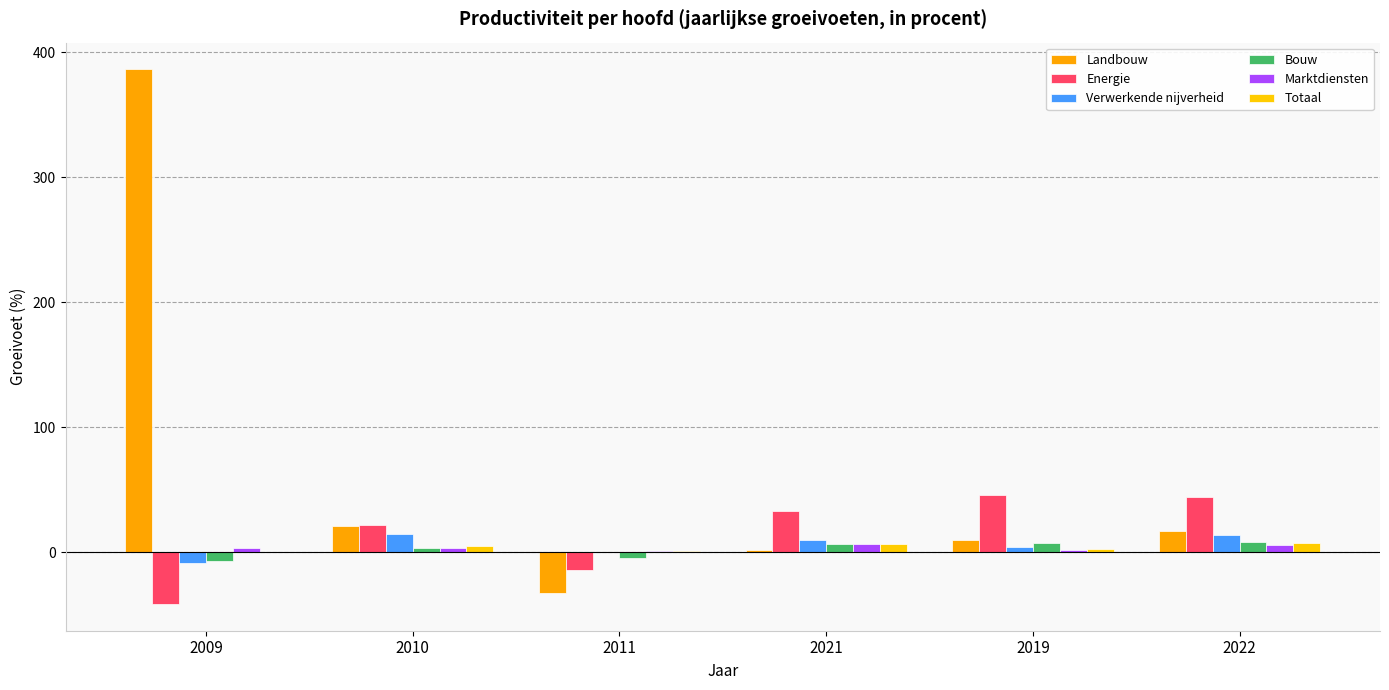

How many values in the Landbouw series exceed 17?

3